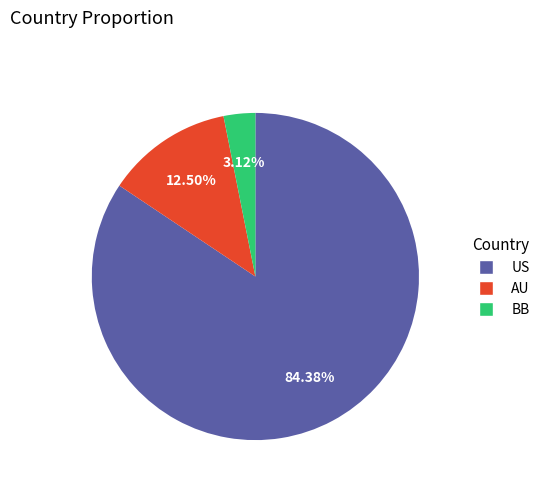

How much of the chart is everything except AU?

87.5%